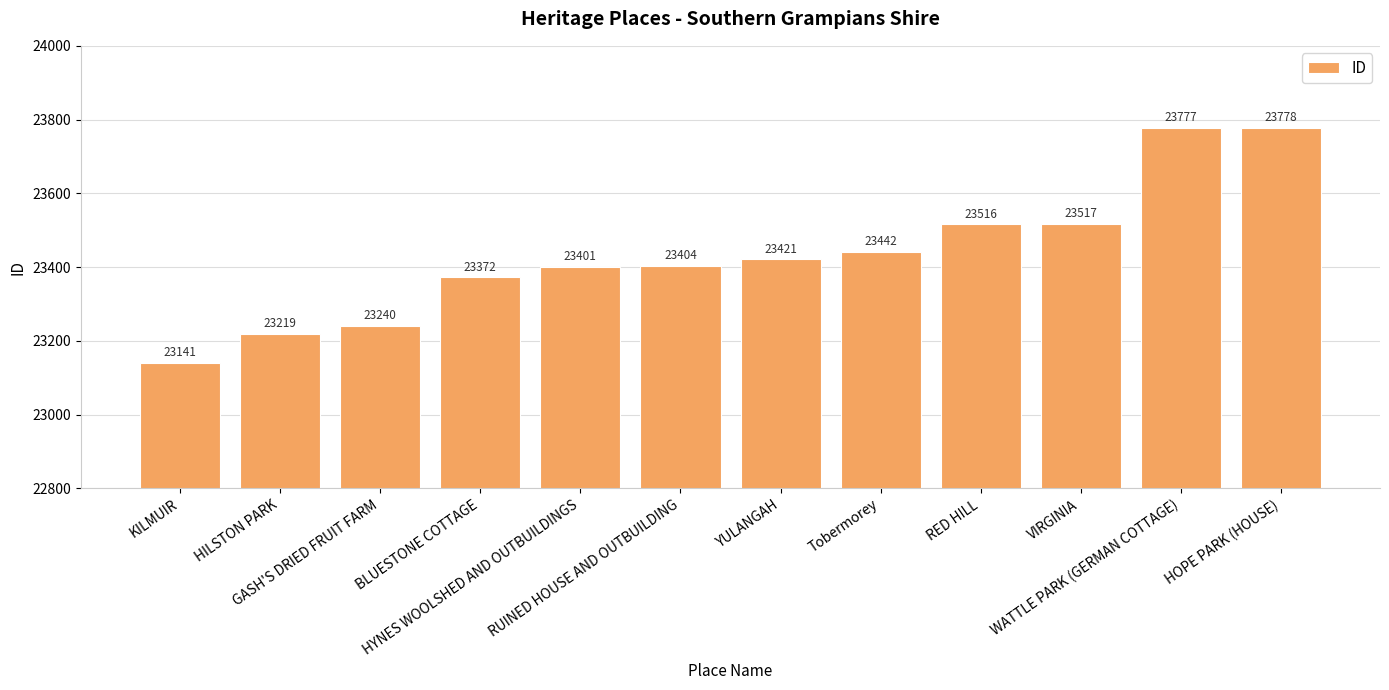

What value does the data have at VIRGINIA?

23517